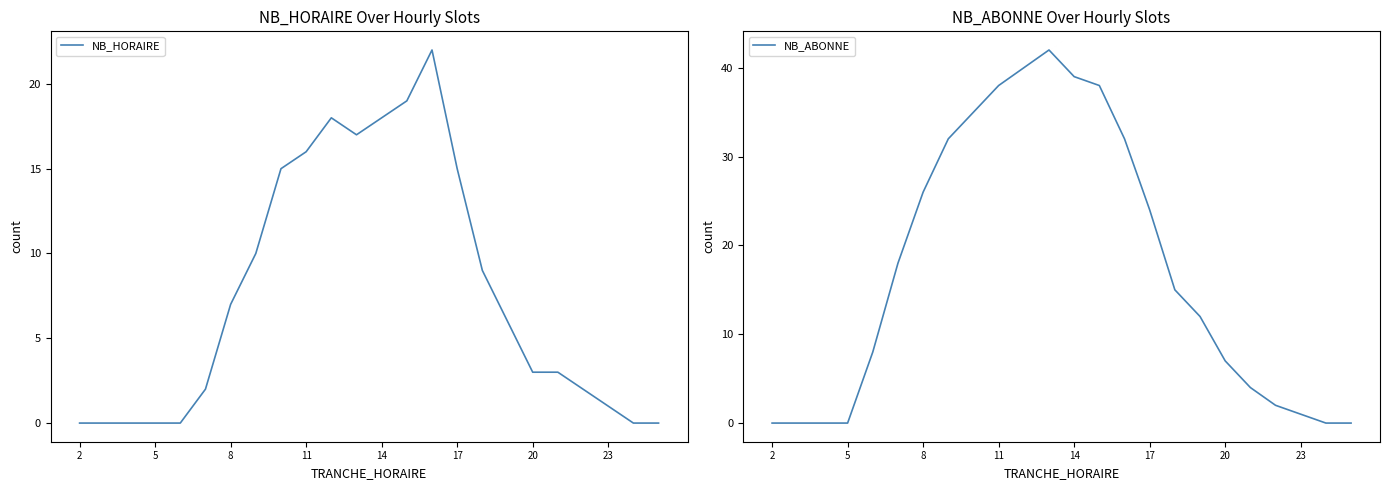

Rank the series by their maximum value, from highest to lowest.

NB_ABONNE, NB_HORAIRE